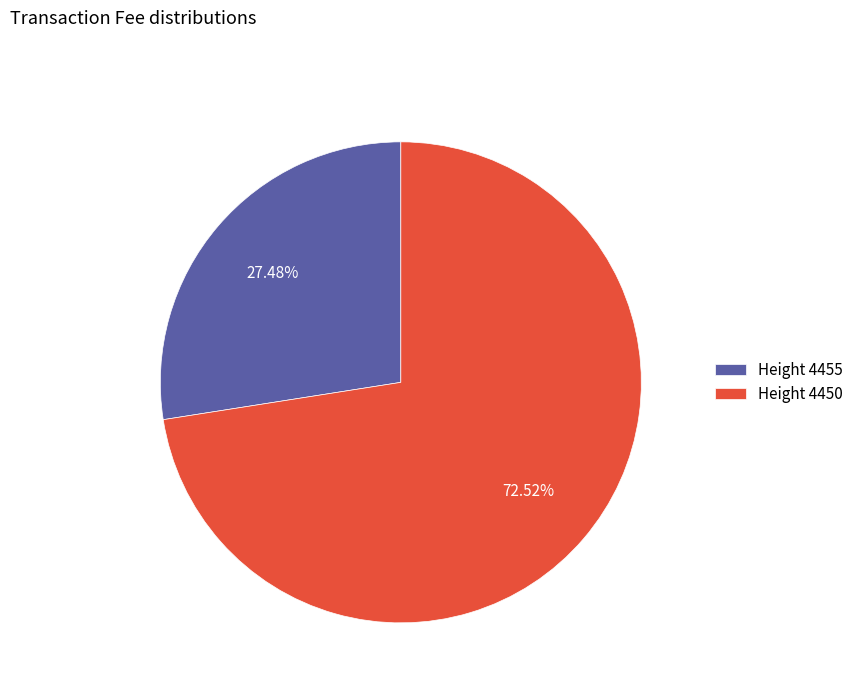

Which category has the biggest portion of the pie?

Height 4450